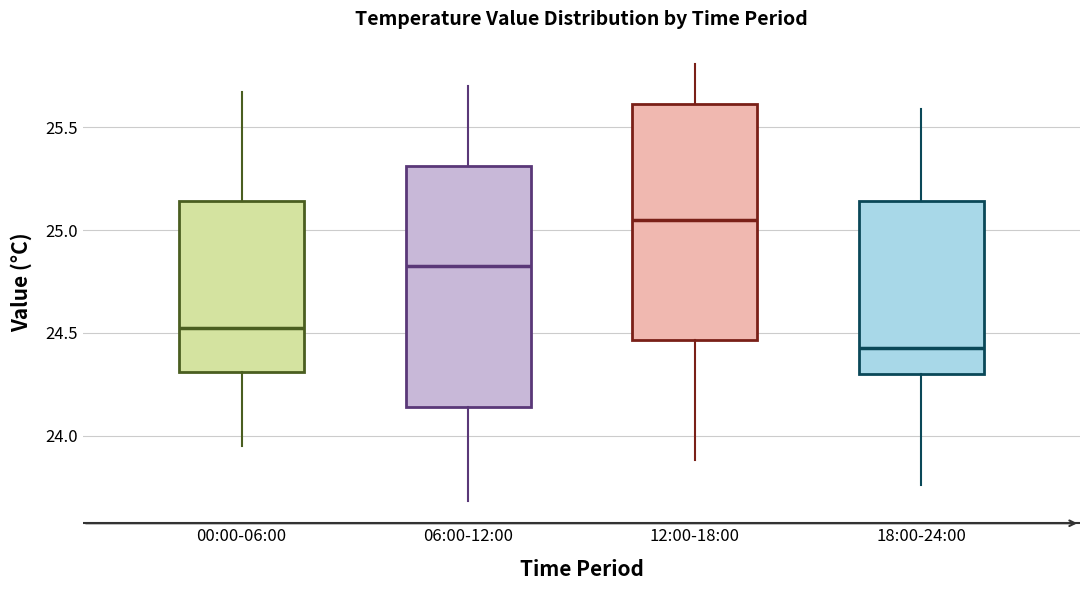

Reading left to right, read every box against the y-axis: the position of its median line, the range the box covers, and the ends of its whiskers. The values are not printed on the chart, so give them approximately, as read against the axis.

00:00-06:00: median 24.55, box 24.30 to 25.15, whiskers 23.95 to 25.65
06:00-12:00: median 24.85, box 24.15 to 25.30, whiskers 23.70 to 25.70
12:00-18:00: median 25.05, box 24.45 to 25.60, whiskers 23.90 to 25.80
18:00-24:00: median 24.45, box 24.30 to 25.15, whiskers 23.75 to 25.60